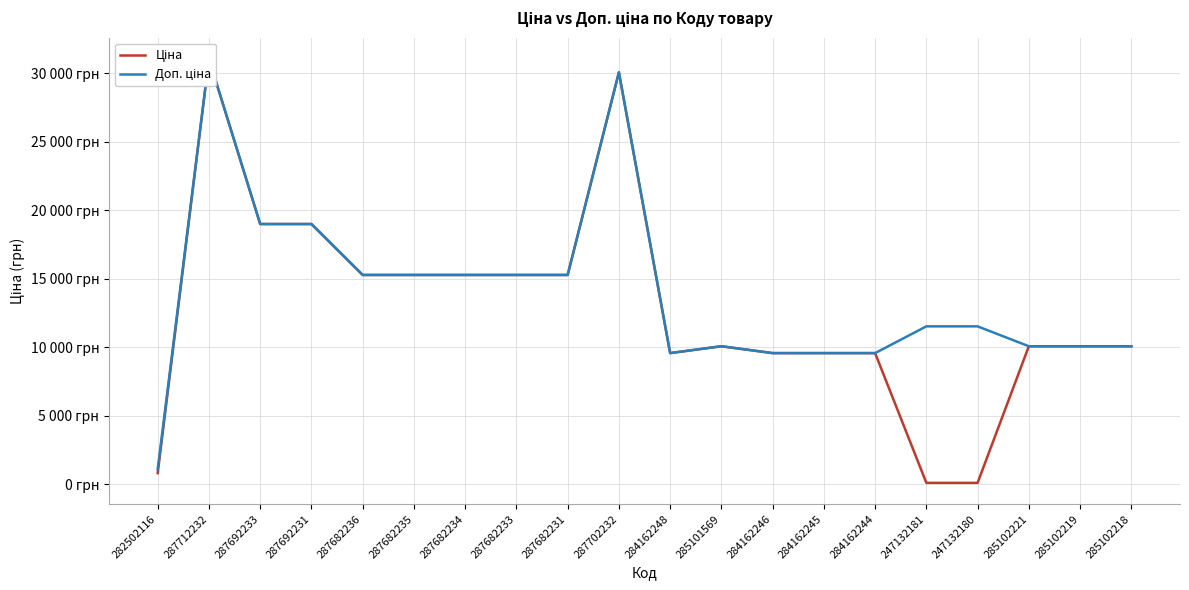

Is this an area chart (filled region under the line)?

No